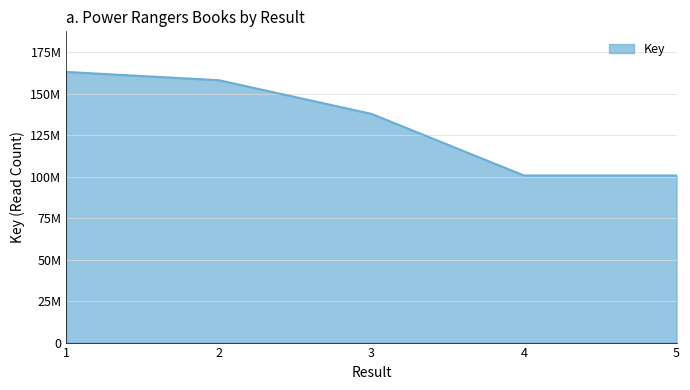

Does the chart display data point markers on the line(s)?

No